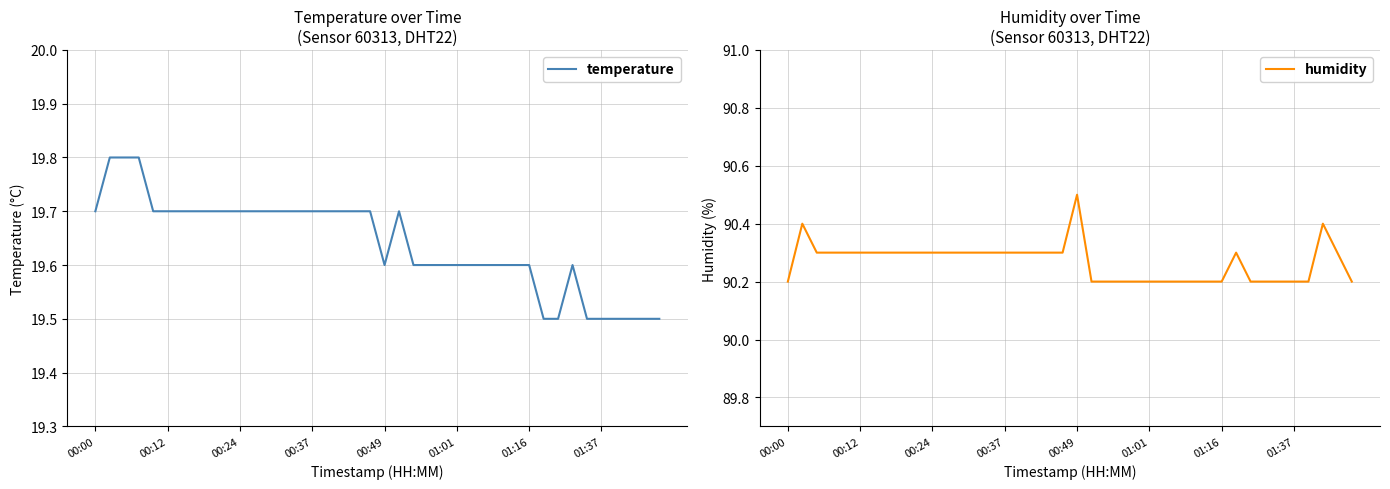

What is the highest value of the temperature series?

19.8